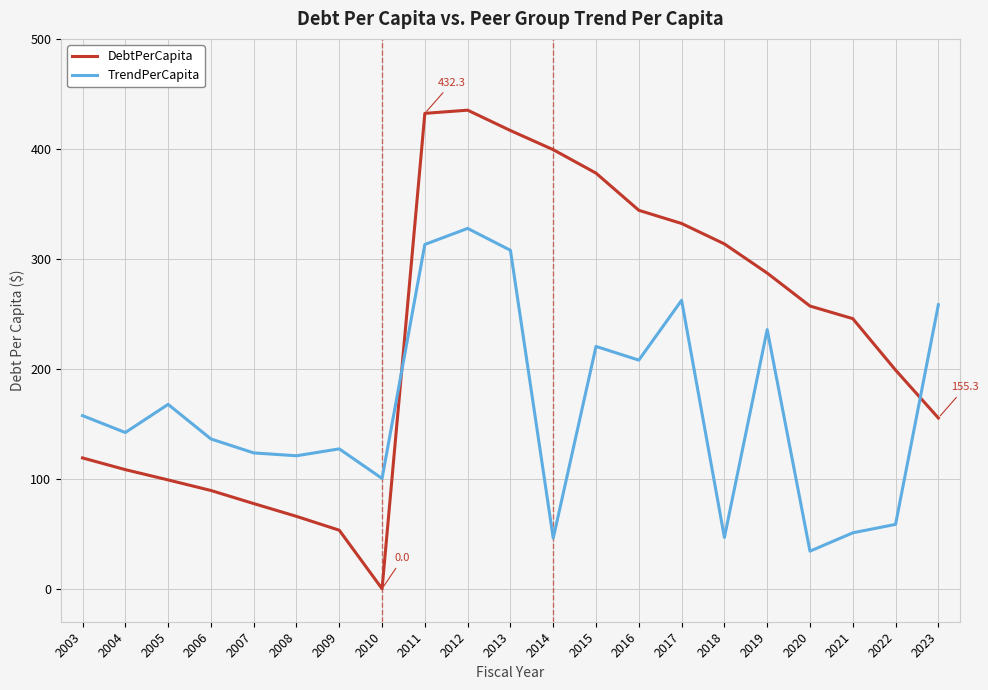

How many values in the DebtPerCapita series are below 245?

10